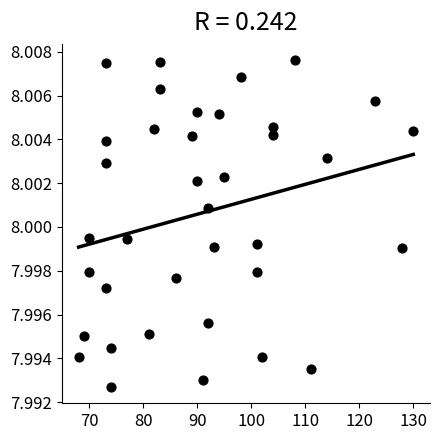

What is the range of X values (max minus min)?

62.0